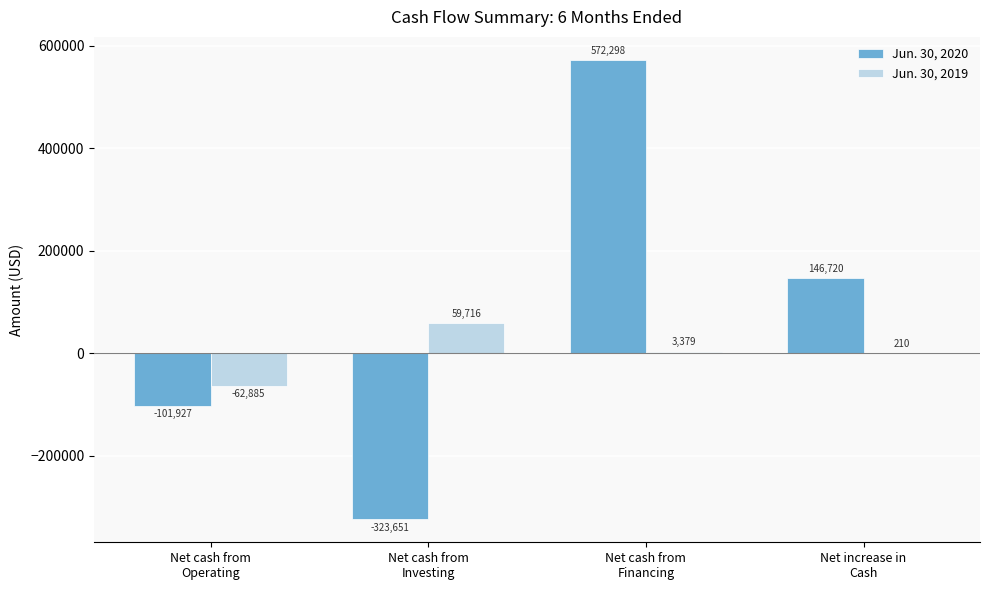

Where is Jun. 30, 2020 nearest to the value 124323?

Net increase in
Cash